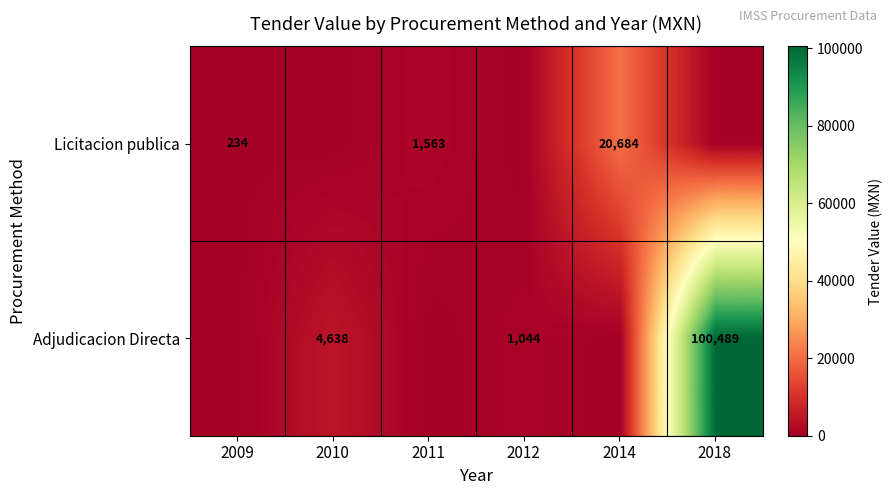

Which has a higher value, 2018 or 2010?

2018